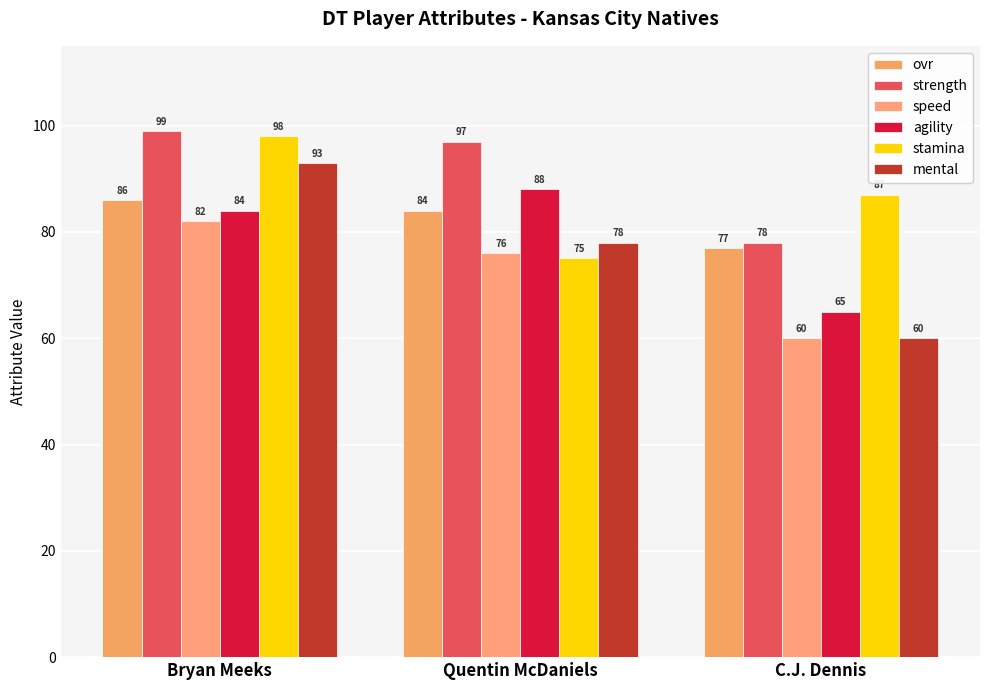

True or false: agility has a value of 22 at Quentin McDaniels.

False